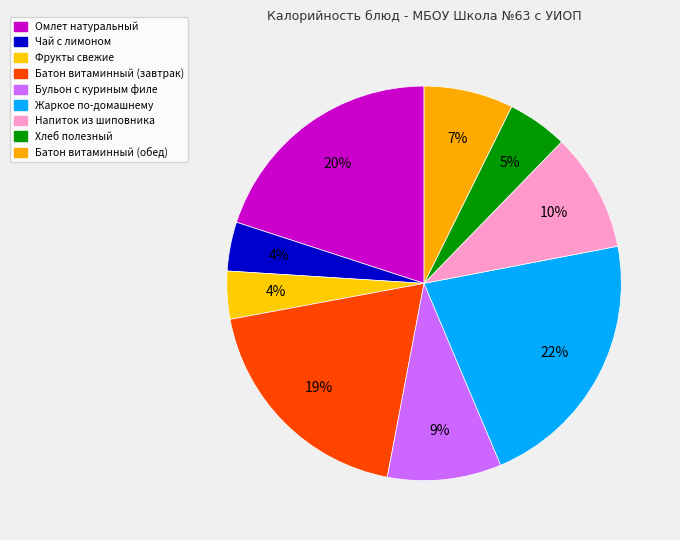

To the nearest percent, what is the difference between the Чай с лимоном and Хлеб полезный slice percentages?

1%